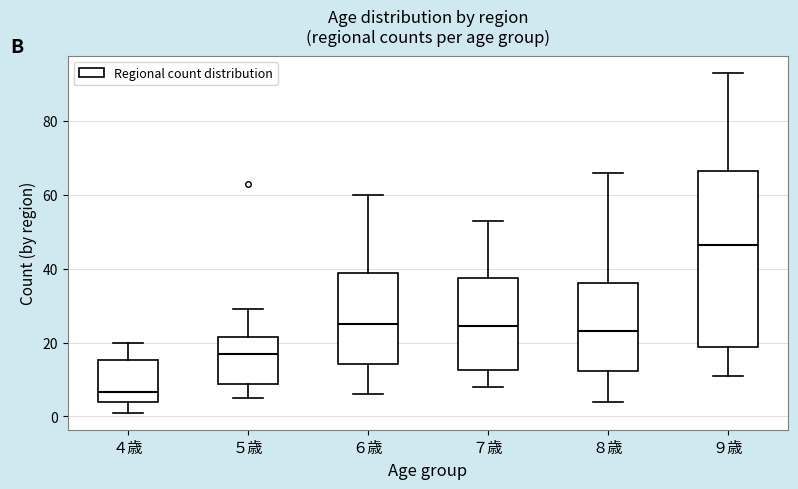

Reading left to right, read every box against the y-axis: the position of its median line, the range the box covers, and the ends of its whiskers. The values are not printed on the chart, so give them approximately, as read against the axis.

４歳: median 6, box 4 to 16, whiskers 2 to 20
５歳: median 18, box 8 to 22, whiskers 6 to 30
６歳: median 26, box 14 to 38, whiskers 6 to 60
７歳: median 24, box 12 to 38, whiskers 8 to 54
８歳: median 24, box 12 to 36, whiskers 4 to 66
９歳: median 46, box 18 to 66, whiskers 12 to 94